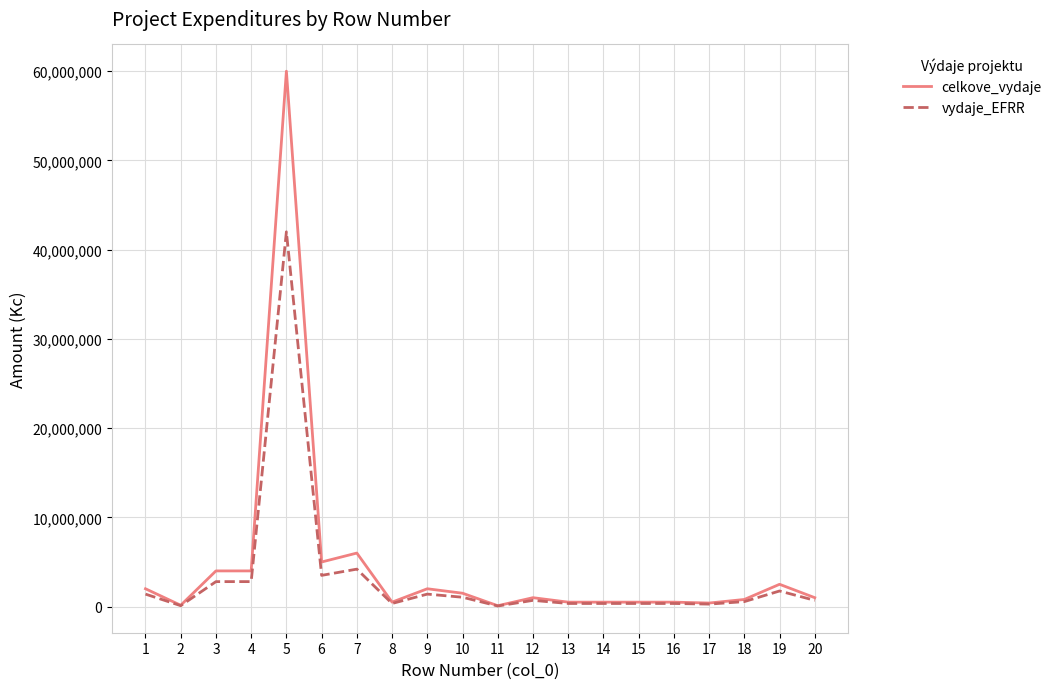

What is the highest value of the celkove_vydaje series?

60000000